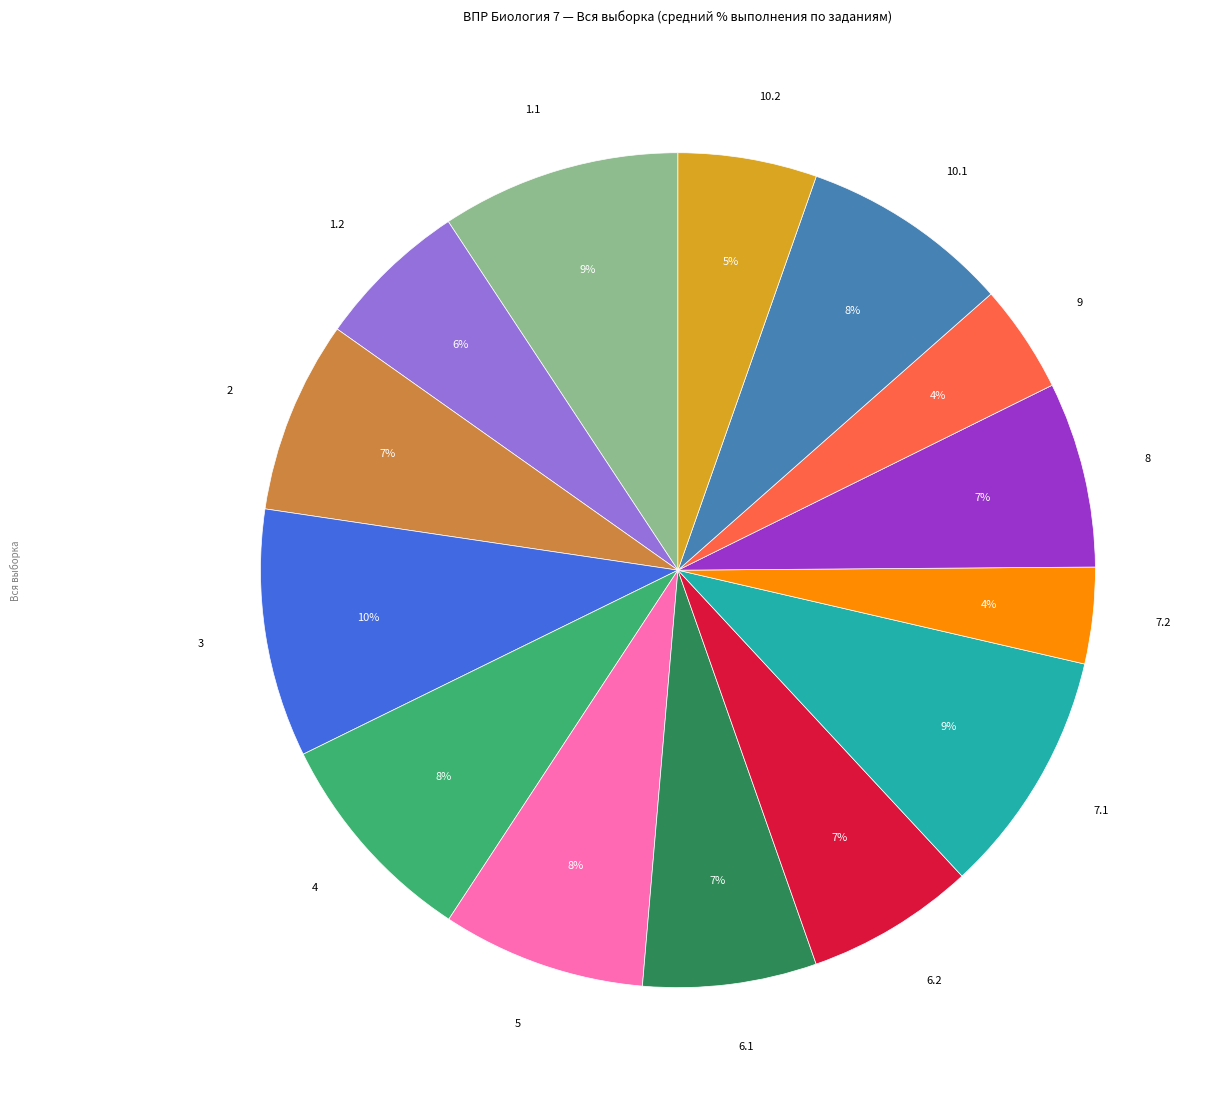

What is the ratio of the value at 1.1 to the value at 9?

2.2